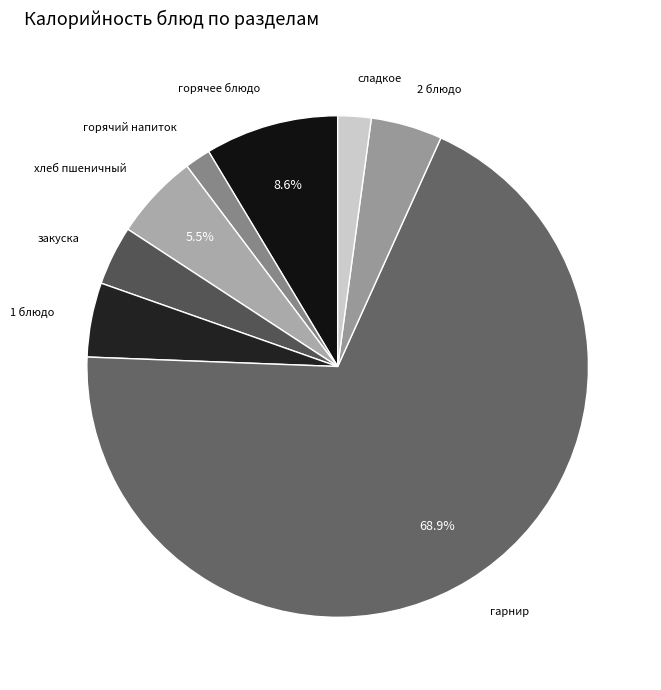

Does any single category account for the majority?

Yes